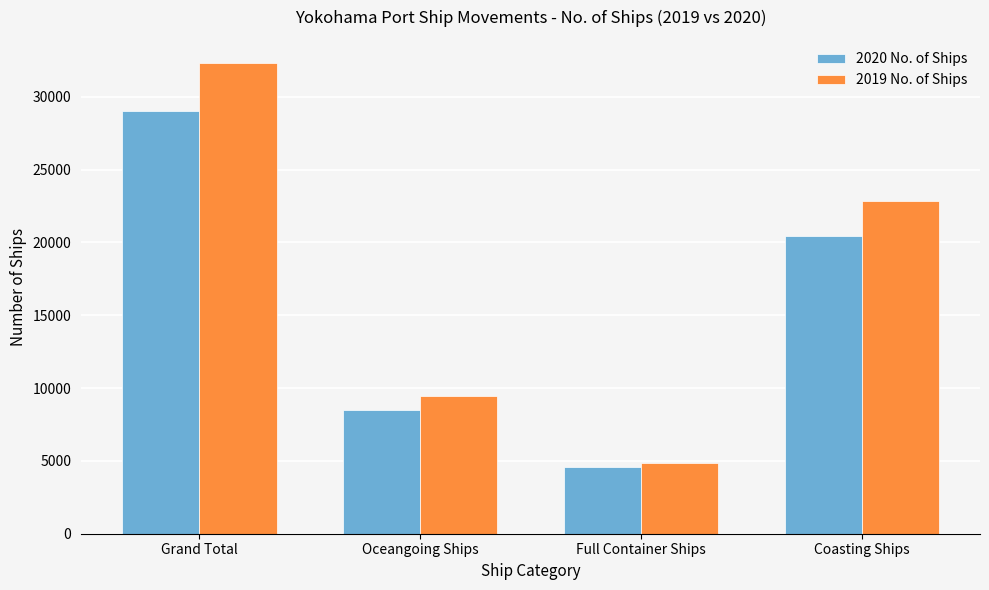

Rank the series by their maximum value, from highest to lowest.

2019 No. of Ships, 2020 No. of Ships